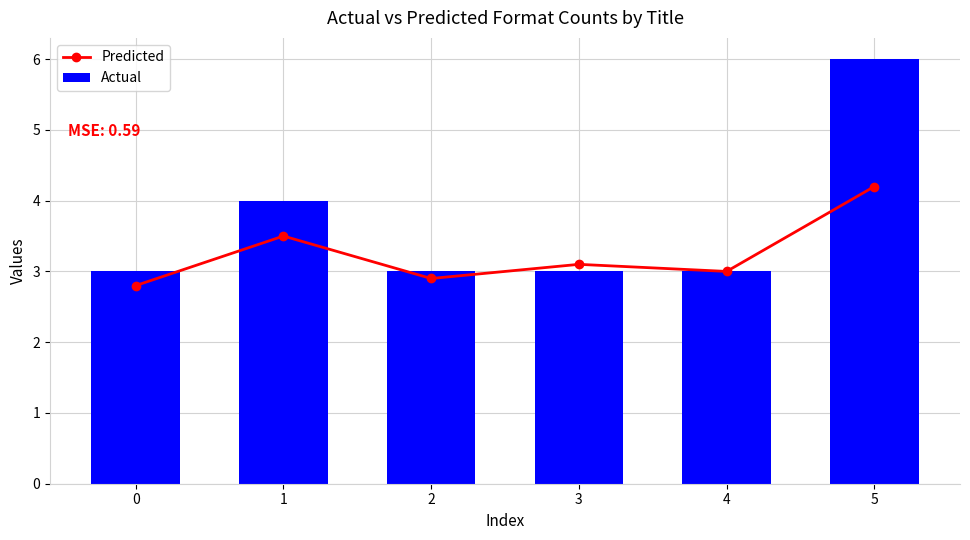

At 0, list the series in order from smallest to largest.

Predicted, Actual